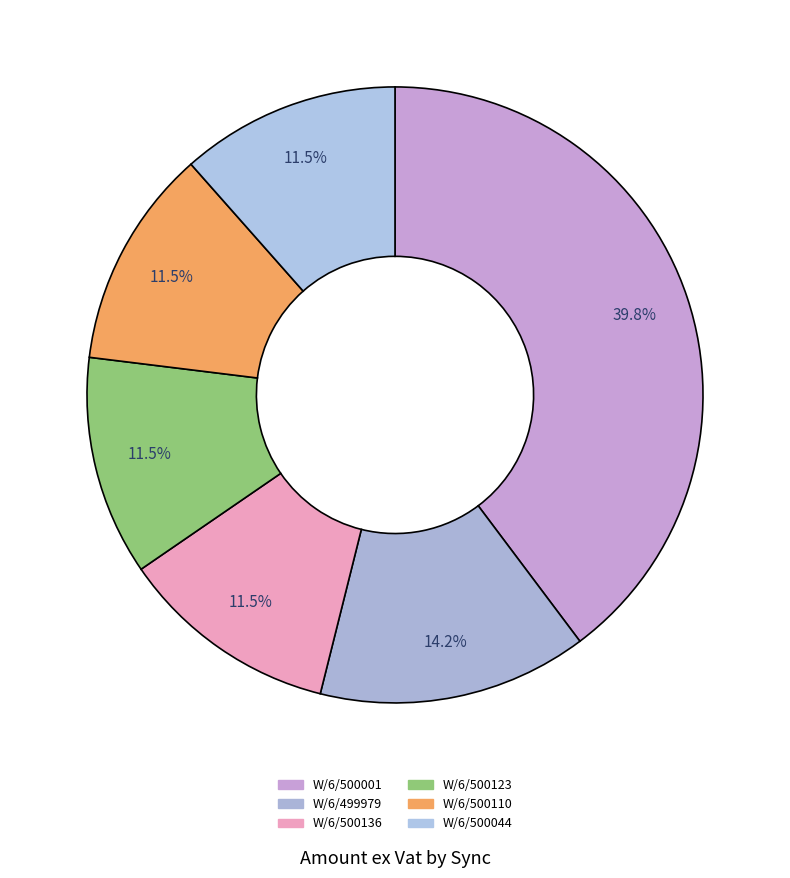

How many slices are in this pie chart?

6